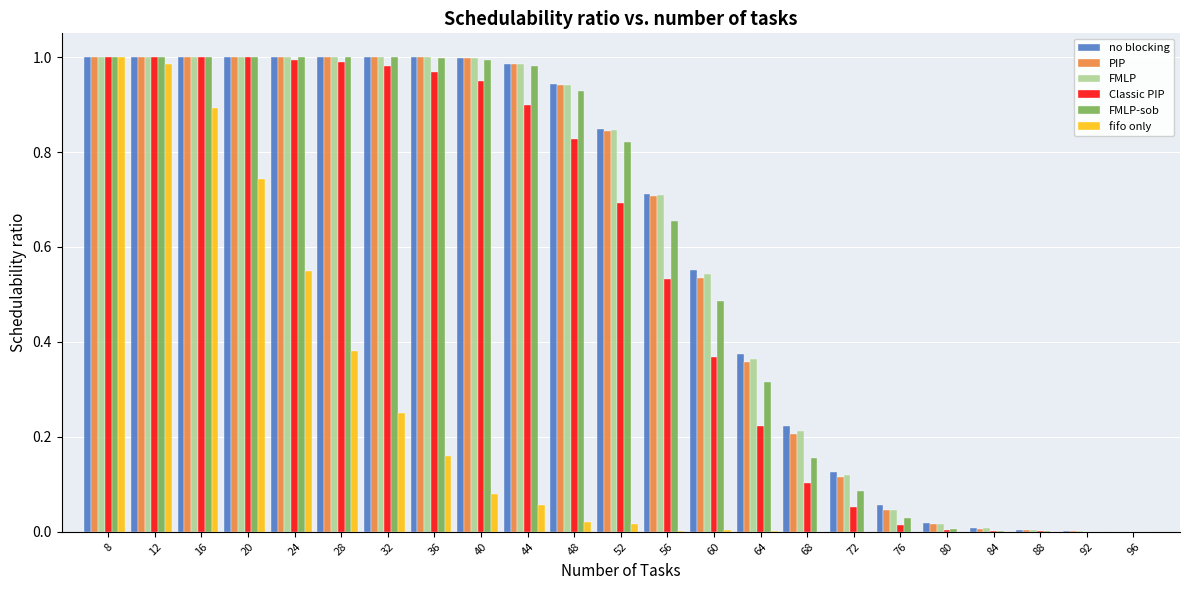

The FMLP series shows 1.8 at 20. True or false?

False